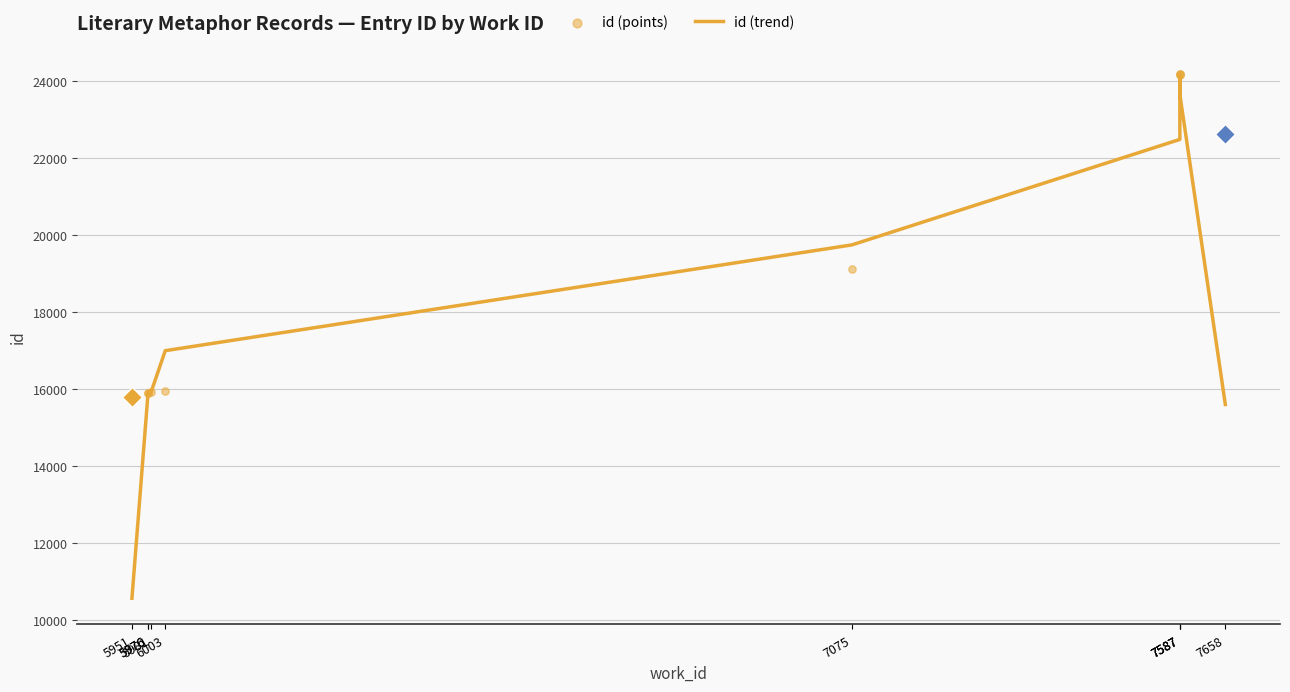

At which category is the sum across all series the highest?

7587